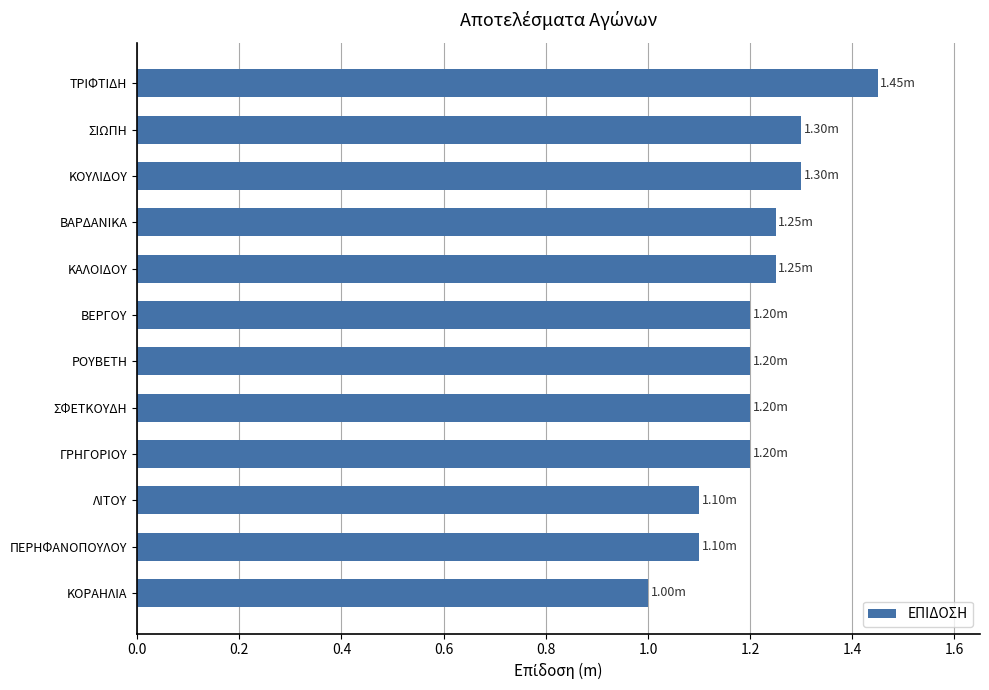

What is the label of the 9th bar from the top?

ΓΡΗΓΟΡΙΟΥ